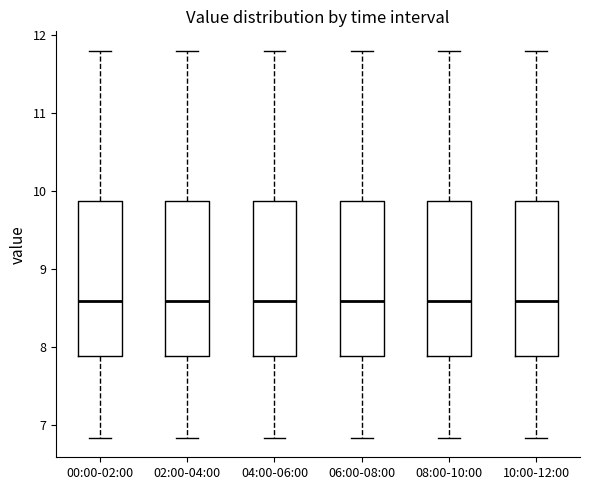

Where is the lower edge of the box for 00:00-02:00 on the y-axis? The values are not printed on the chart, so give them approximately, as read against the axis.

7.9